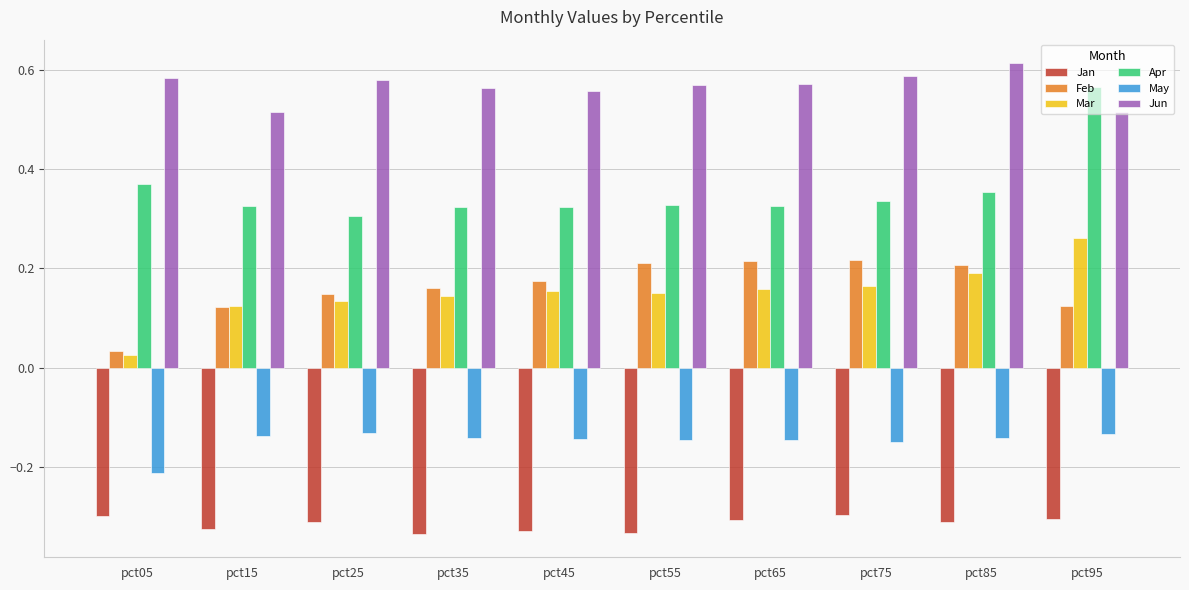

Between pct85 and pct95, which series saw the biggest shift?

Apr